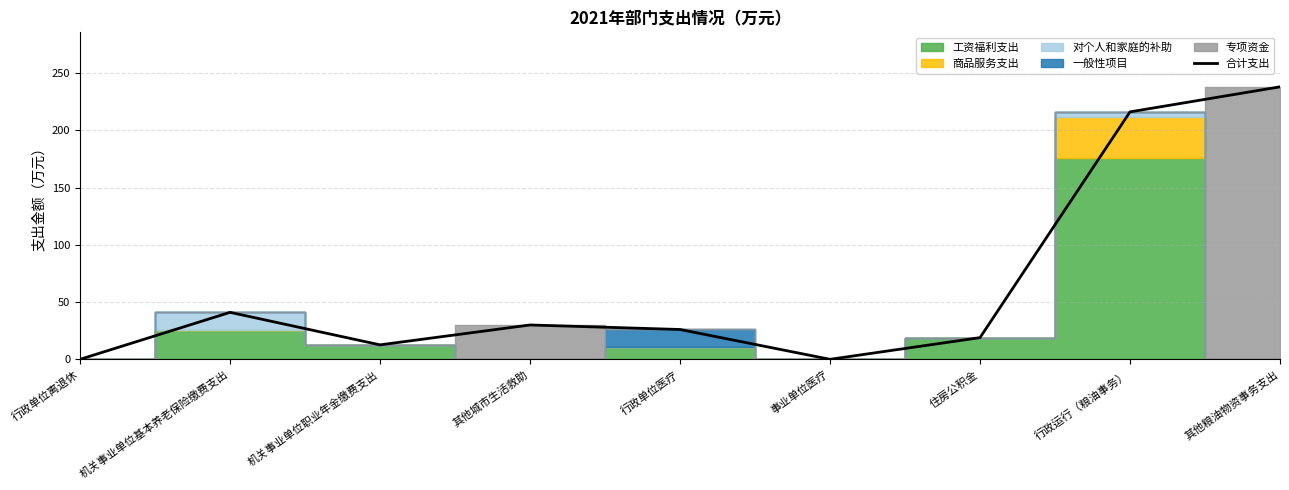

Between 其他粮油物资事务支出 and 住房公积金, which is larger?

其他粮油物资事务支出